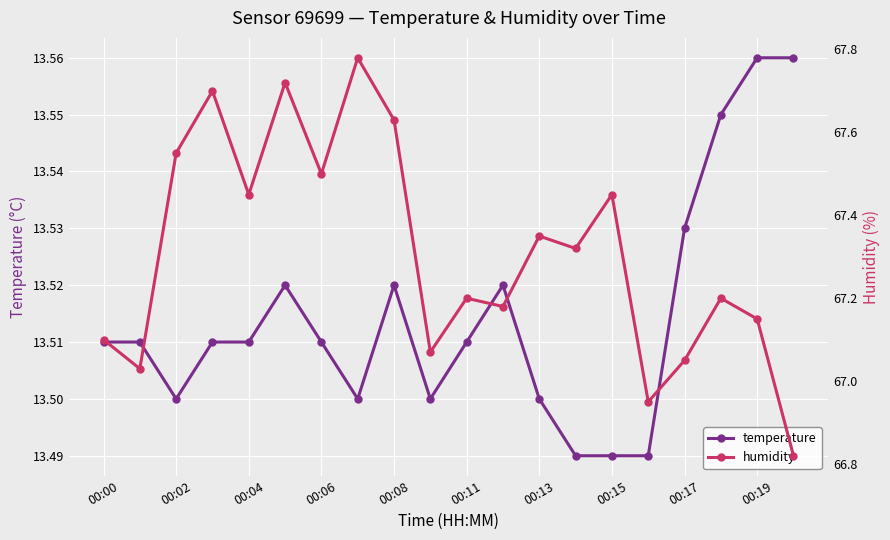

Where is the first local minimum for temperature?

00:02